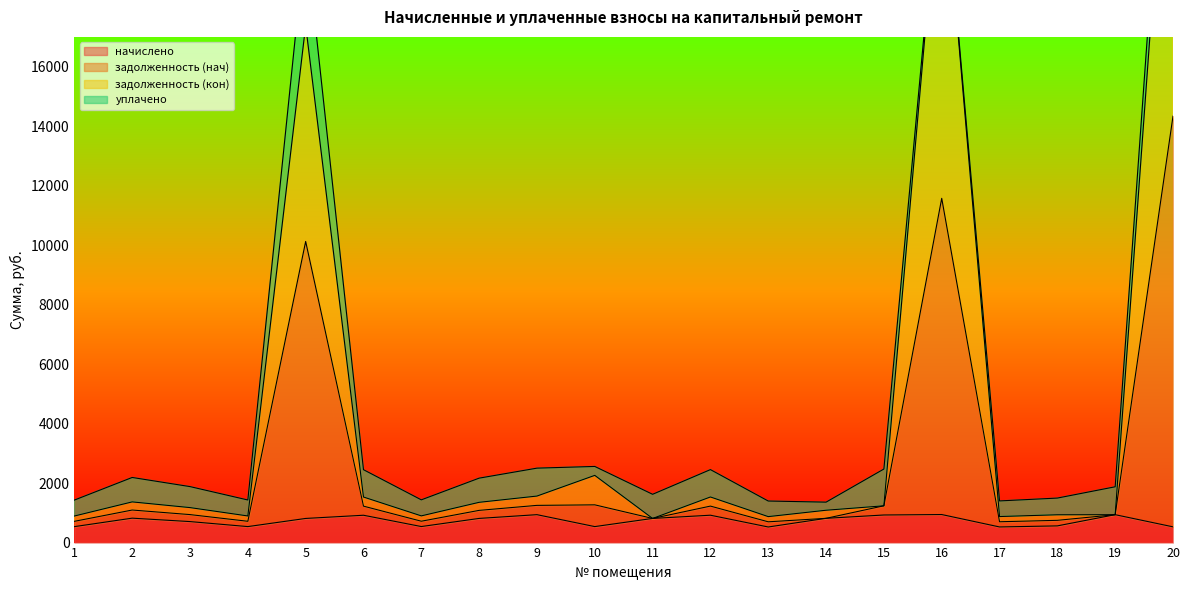

At which label does начислено first exceed 811?

2